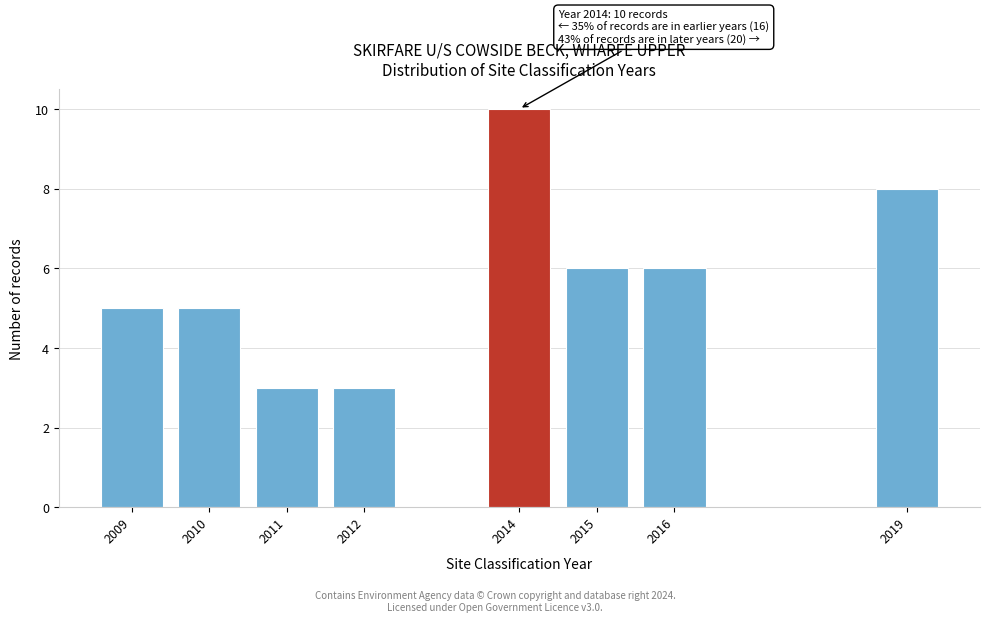

Reading left to right, transcribe all the data shown in this chart.

2009=5	2010=5	2011=3	2012=3	2014=10	2015=6	2016=6	2019=8